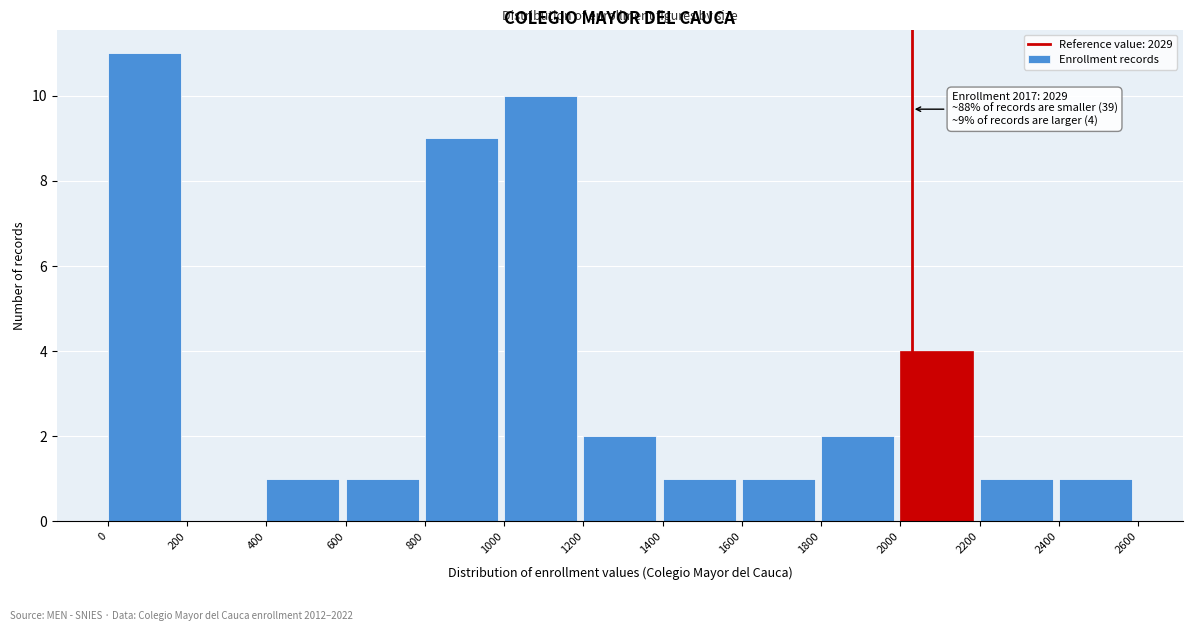

Over which range of the x-axis is the bar tallest?

0 to 200